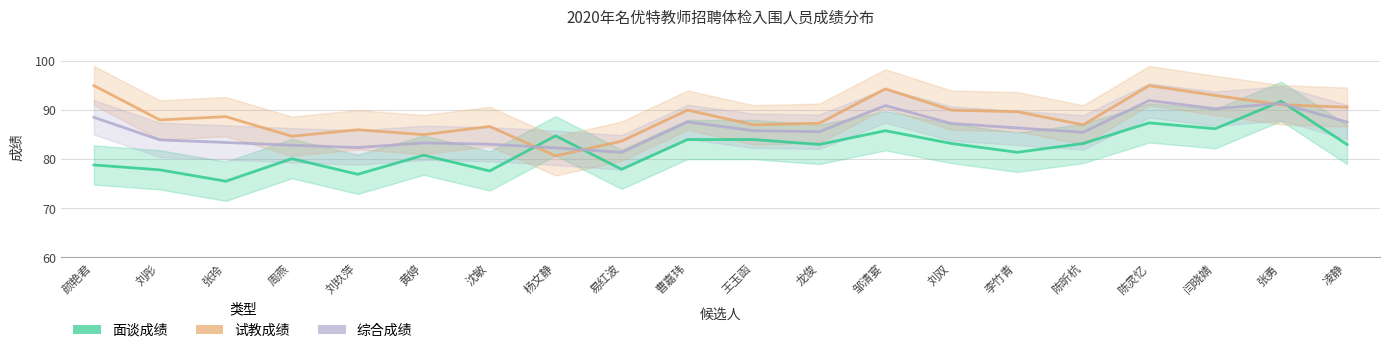

How many times do 综合成绩 and 试教成绩 cross each other?

4